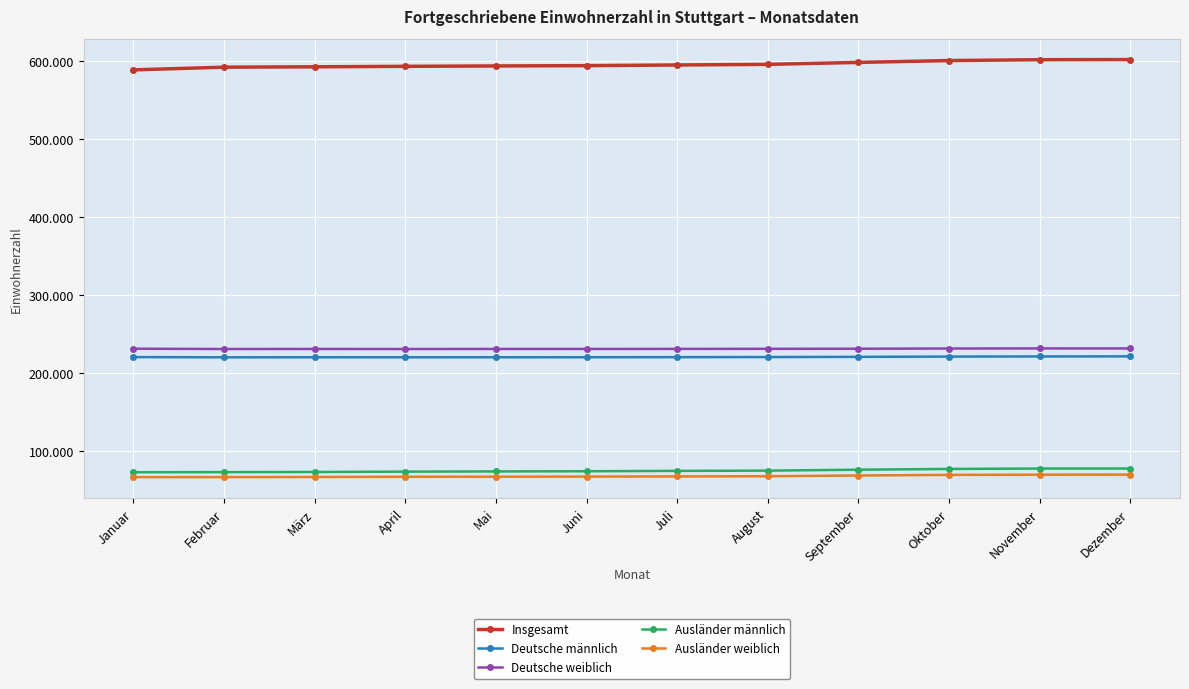

Does the chart have visible grid lines?

Yes